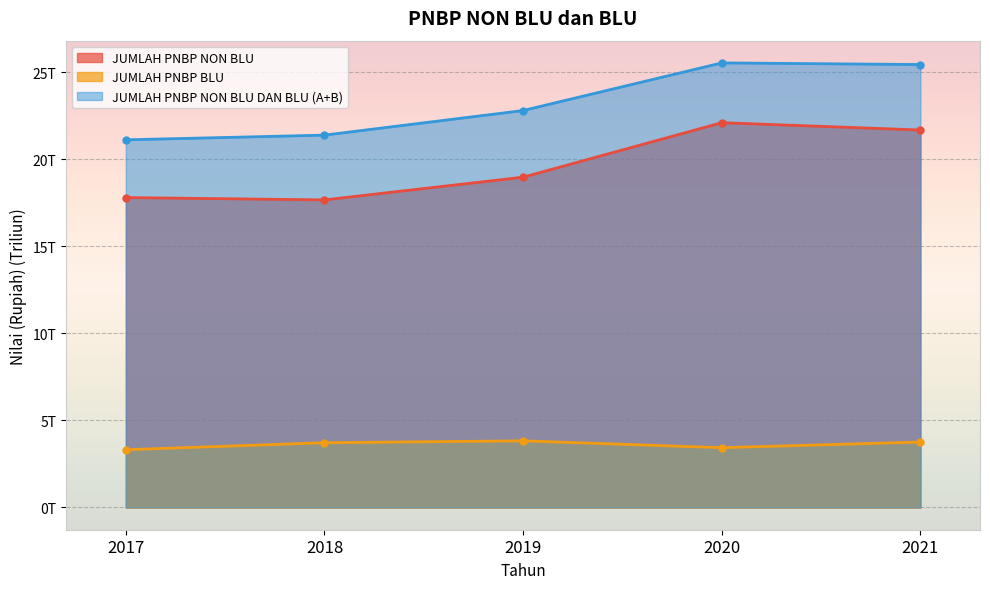

Which series has the largest total across all categories?

JUMLAH PNBP NON BLU DAN BLU (A+B)